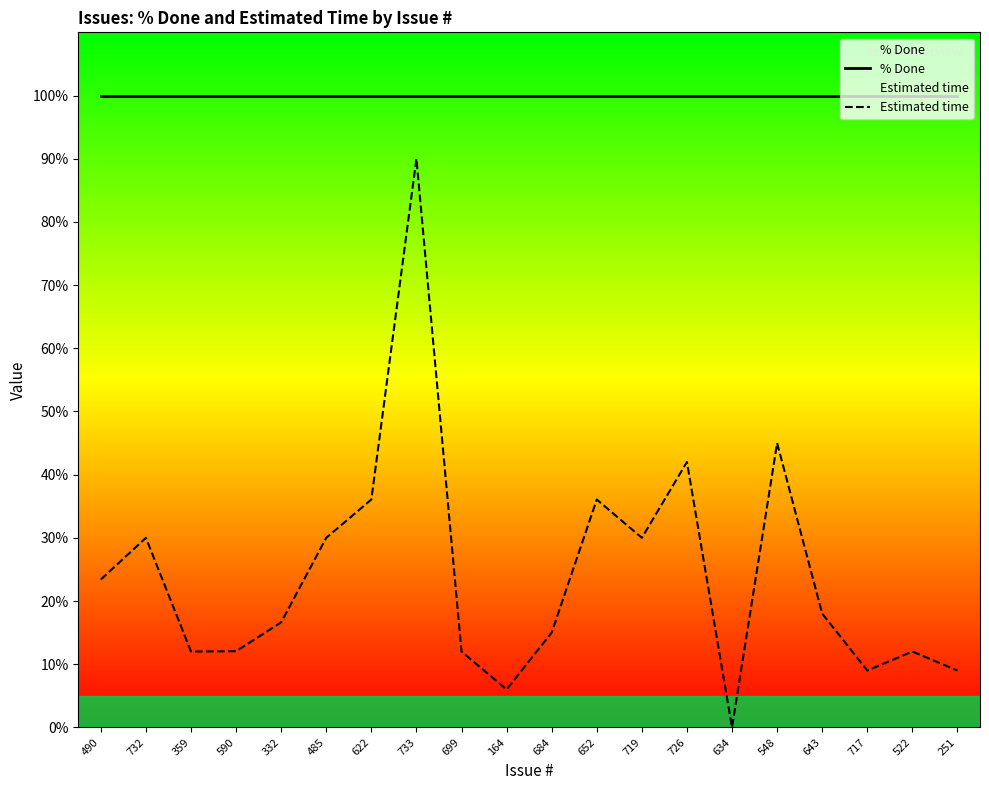

Between 359 and 643, which is larger?

359